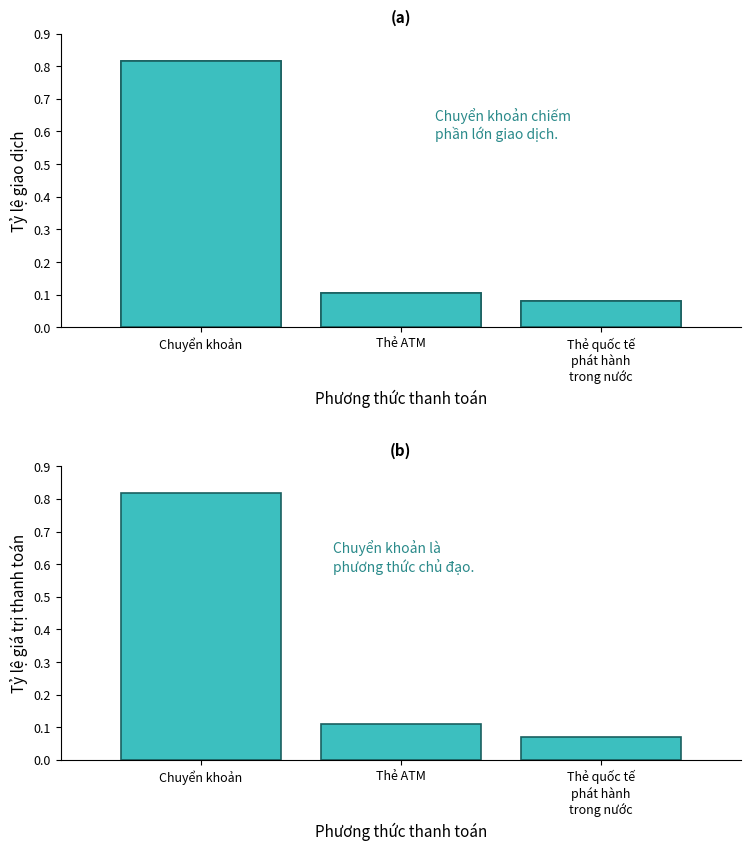

Count the values in the range 0 to 1.

3